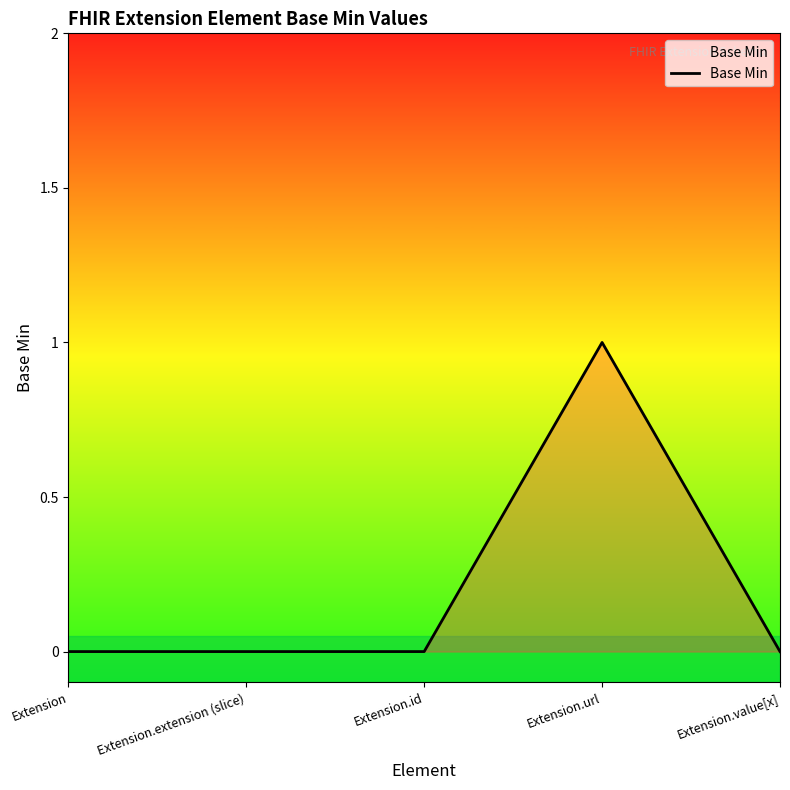

What position from the right is Extension.url?

2